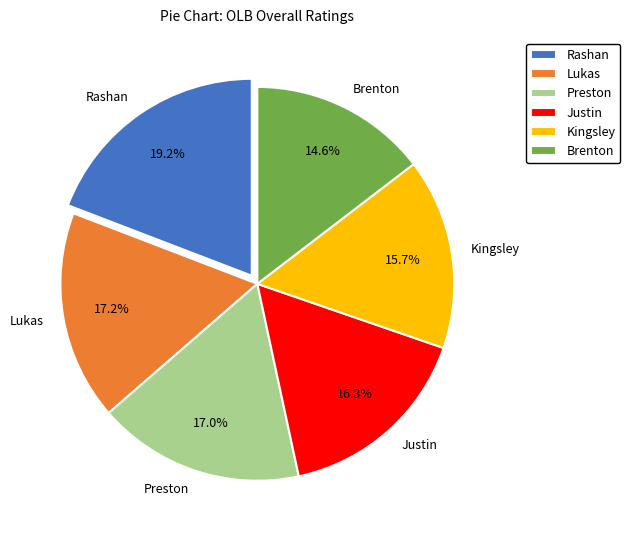

How many slices are in this pie chart?

6